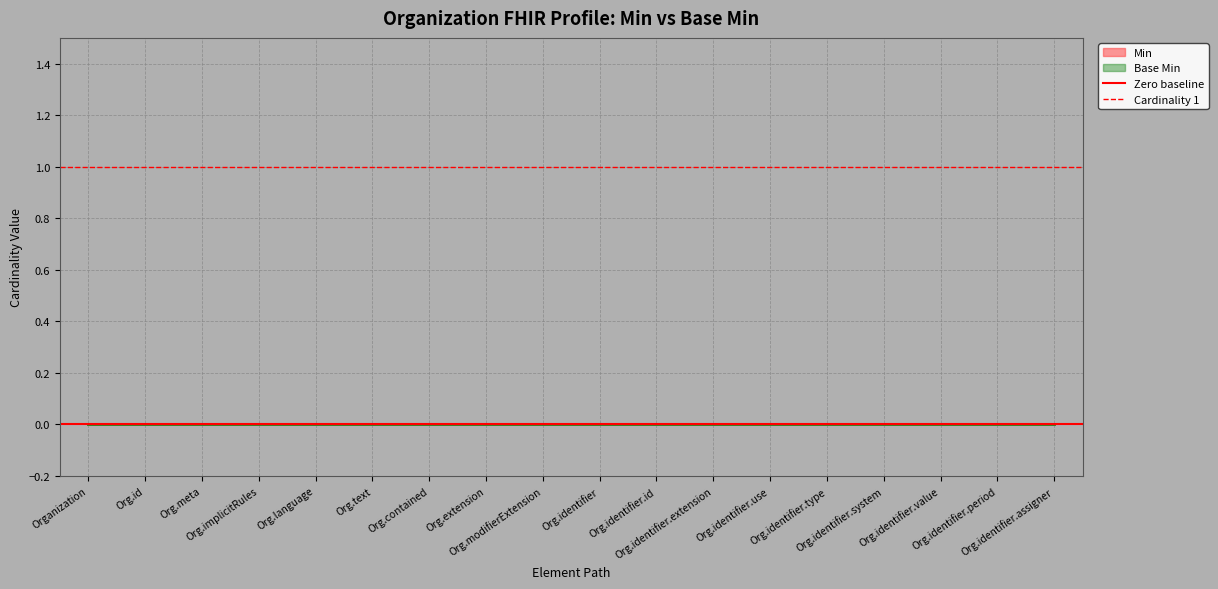

At how many categories does at least one series exceed 0?

2